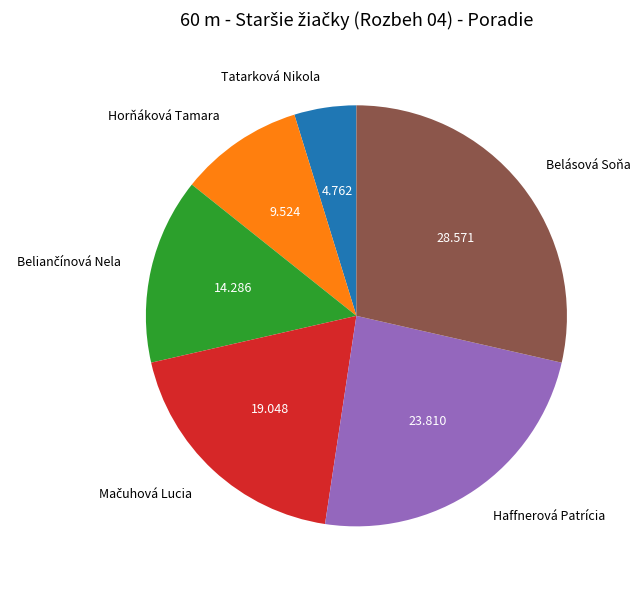

Do Haffnerová Patrícia and Horňáková Tamara together represent more than half of the pie?

No